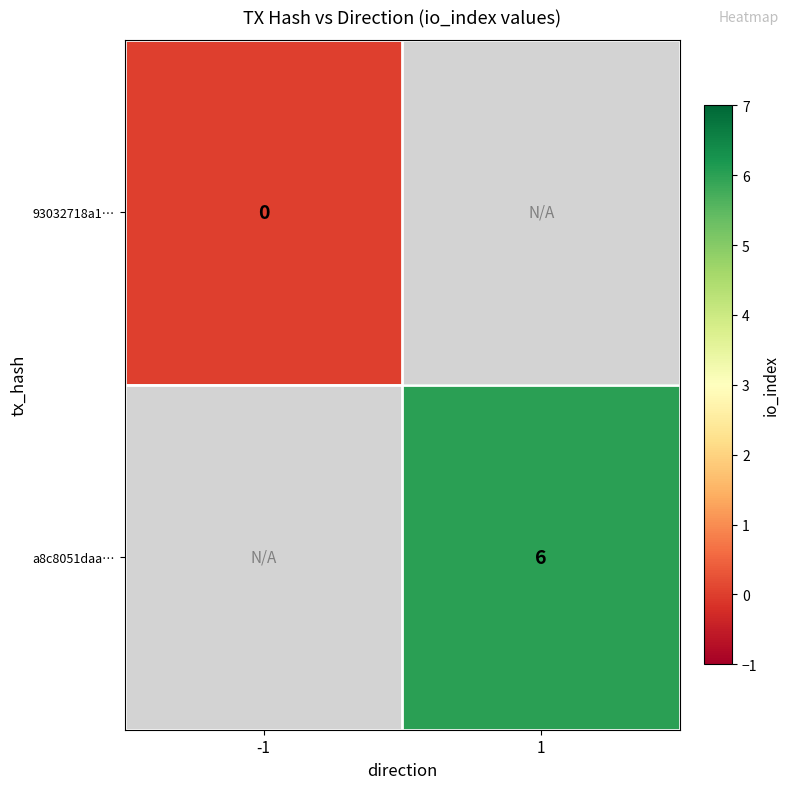

Which category has the highest value across all series?

1